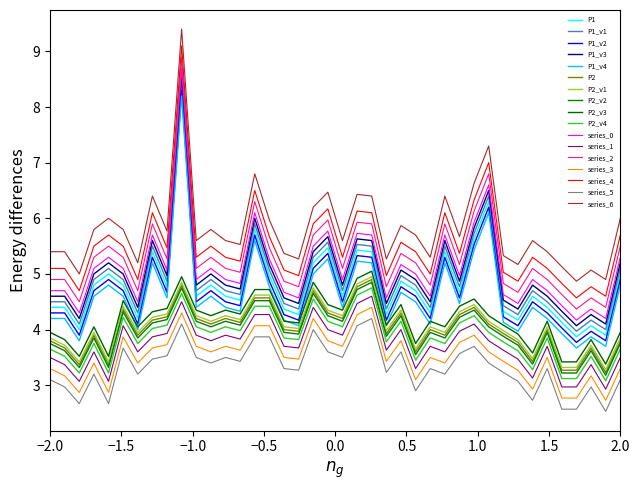

How many lines are shown in the chart?

17